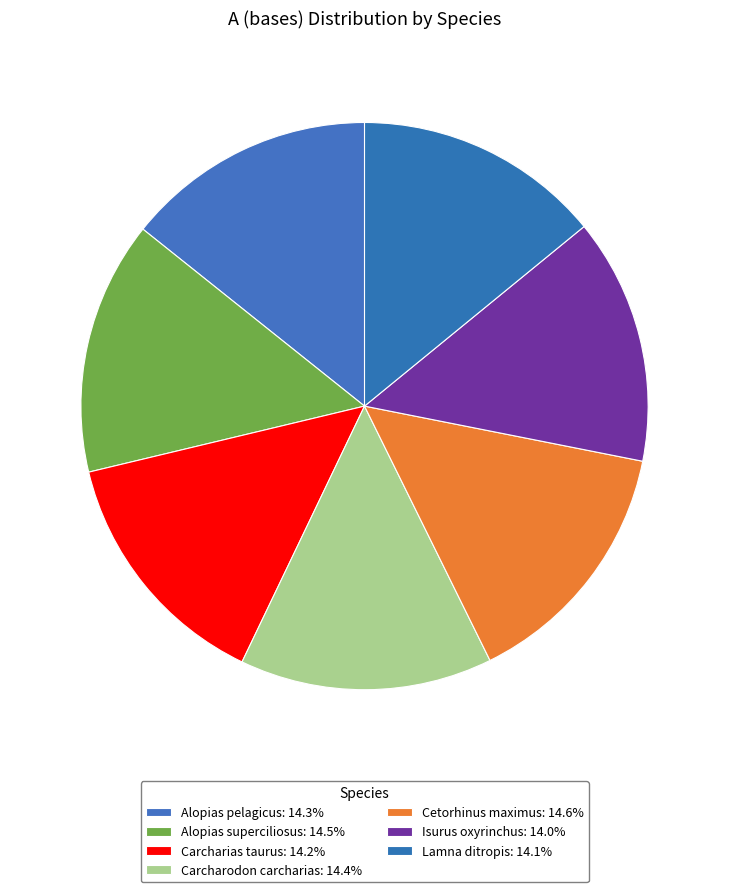

Rank the categories by value from lowest to highest.

Isurus oxyrinchus, Lamna ditropis, Carcharias taurus, Alopias pelagicus, Carcharodon carcharias, Alopias superciliosus, Cetorhinus maximus